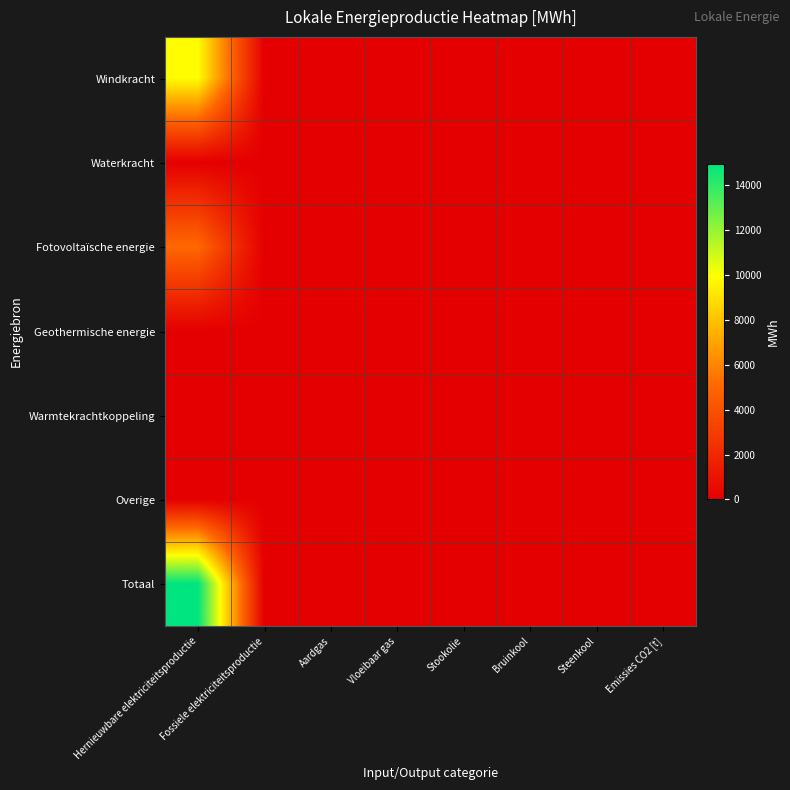

Which series has the widest spread of values?

Totaal